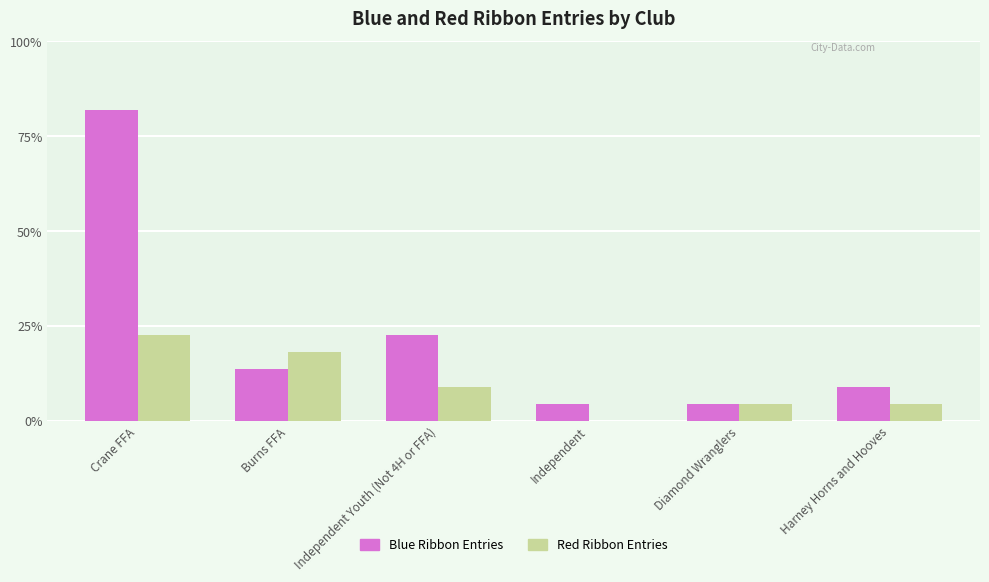

The Red Ribbon Entries series shows 0 at Harney Horns and Hooves. True or false?

False